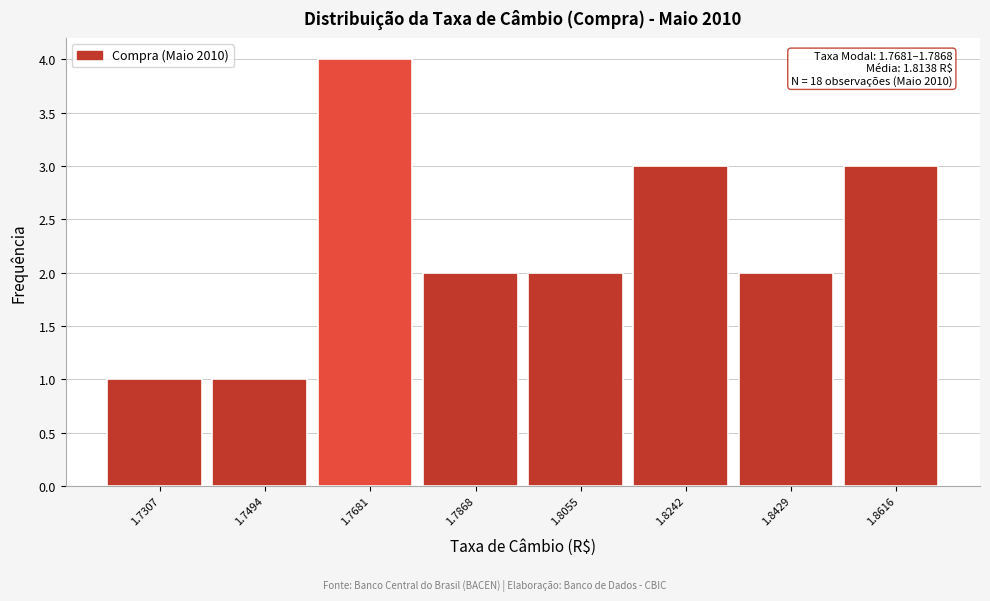

Reading left to right, list all the values displayed in this chart.

1.7307=1	1.7494=1	1.7681=4	1.7868=2	1.8055=2	1.8242=3	1.8429=2	1.8616=3